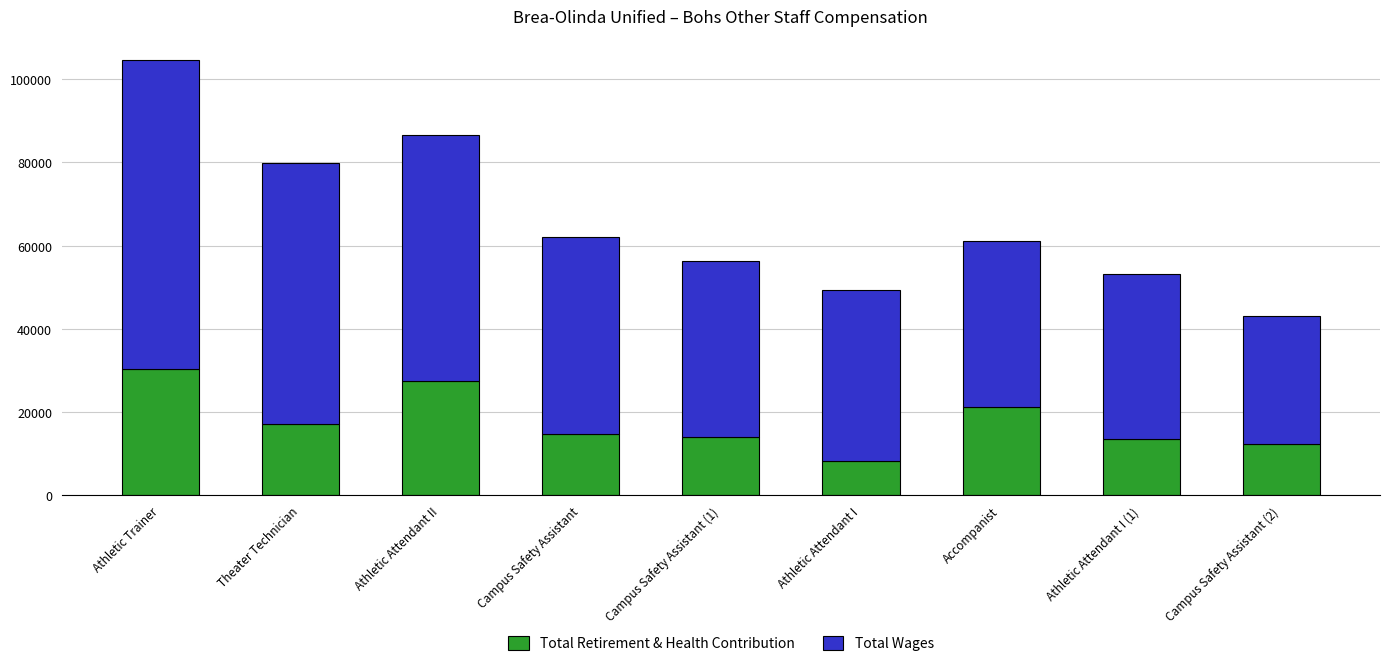

At which category is the sum across all series the highest?

Athletic Trainer